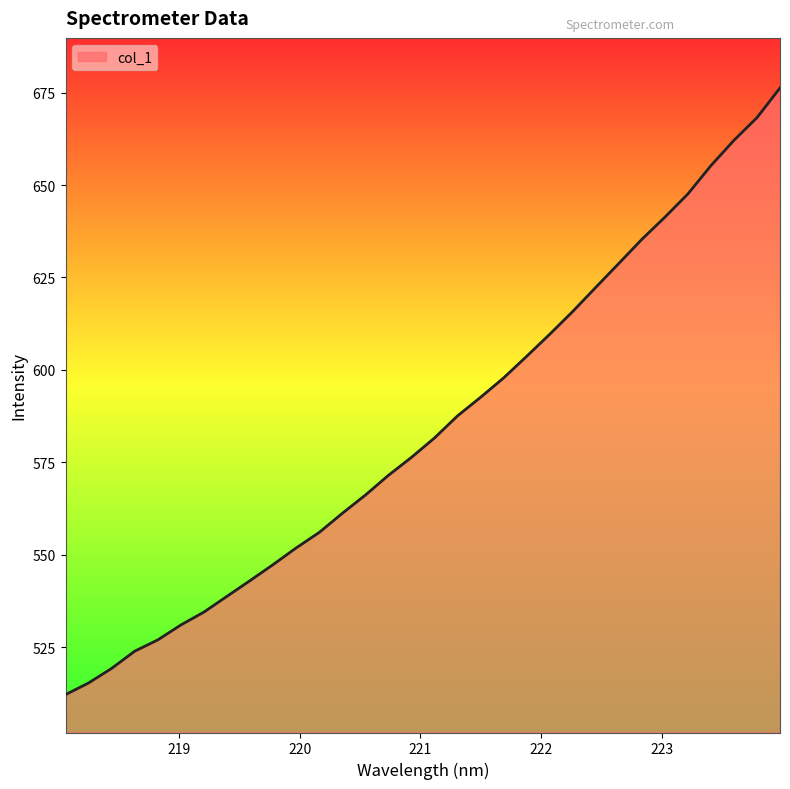

What is the difference between the maximum and minimum values?

164.0